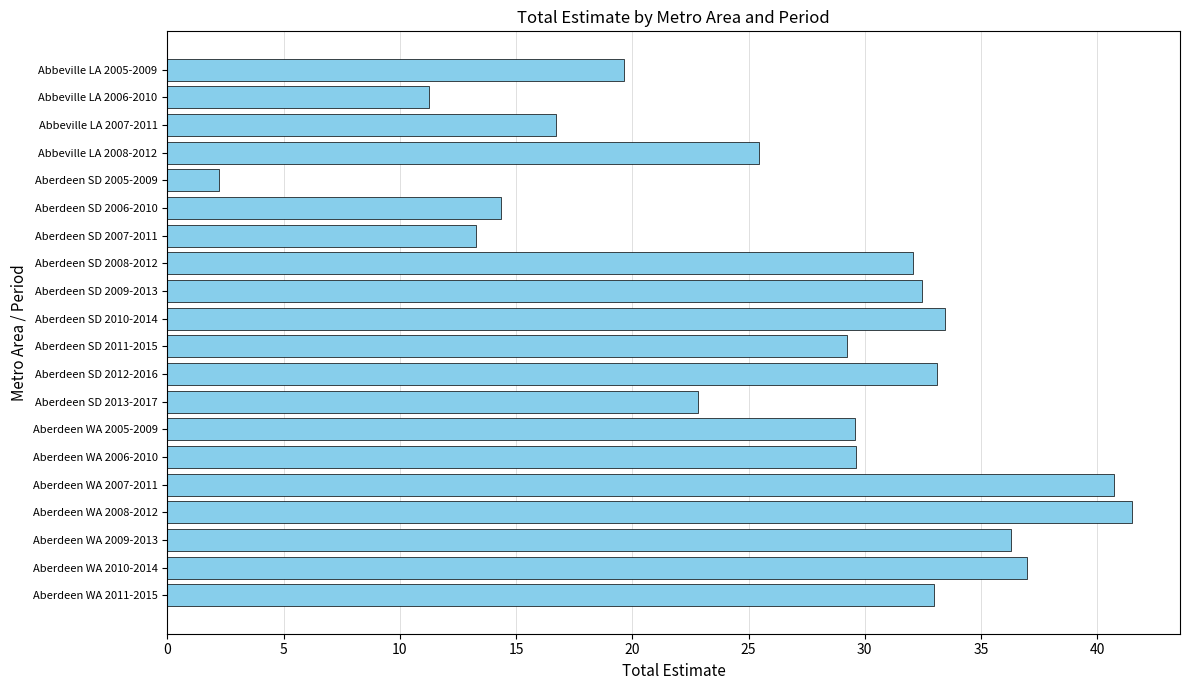

True or false: the data shows 40.7 at Aberdeen WA 2007-2011.

True